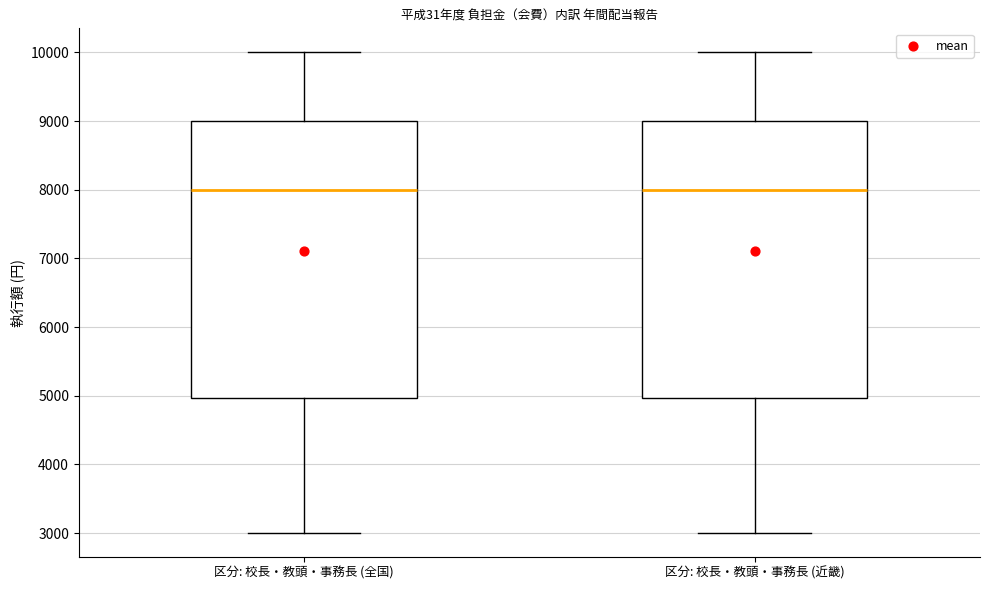

Reading left to right, transcribe this box plot: for each box, give where its median line is, the range the box spans, and where its two whiskers end, as read against the y-axis. The values are not printed on the chart, so give them approximately, as read against the axis.

区分: 校長・教頭・事務長 (全国): median 8000, box 5000 to 9000, whiskers 3000 to 10000
区分: 校長・教頭・事務長 (近畿): median 8000, box 5000 to 9000, whiskers 3000 to 10000